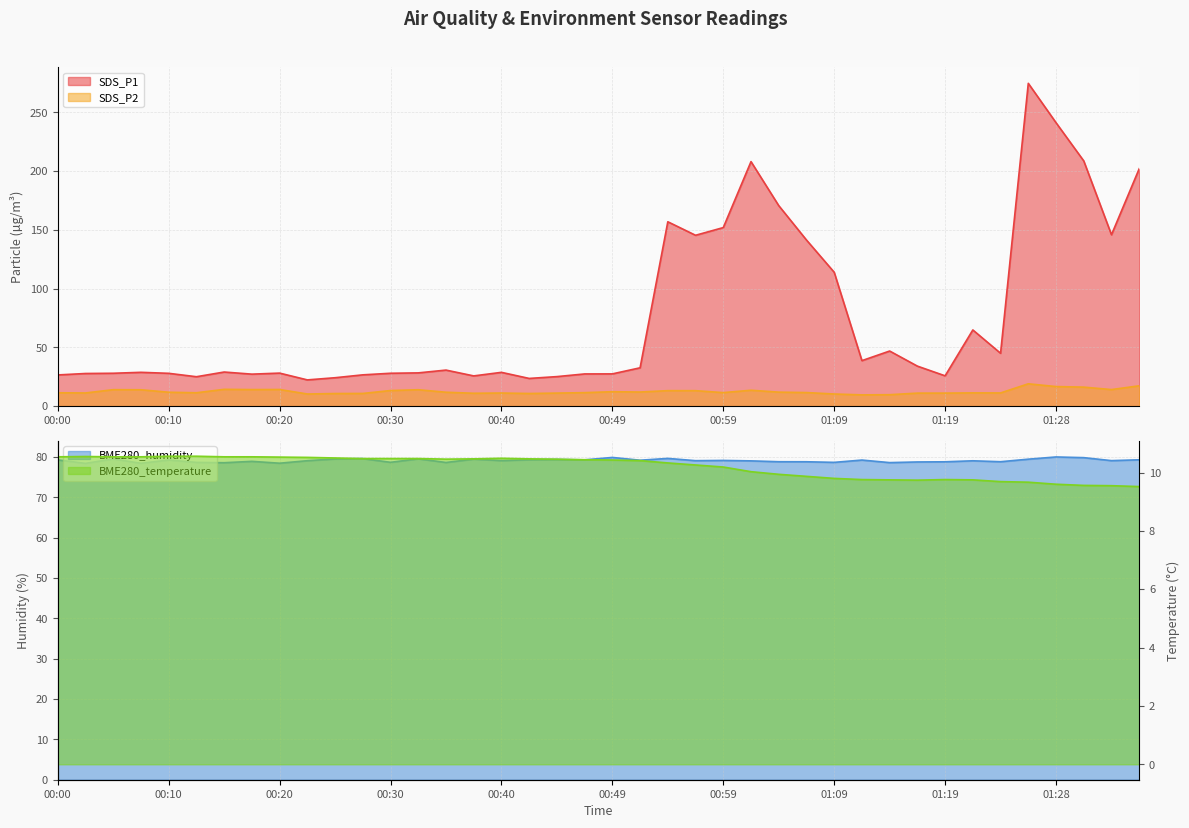

At which category is the sum across all series the highest?

01:26